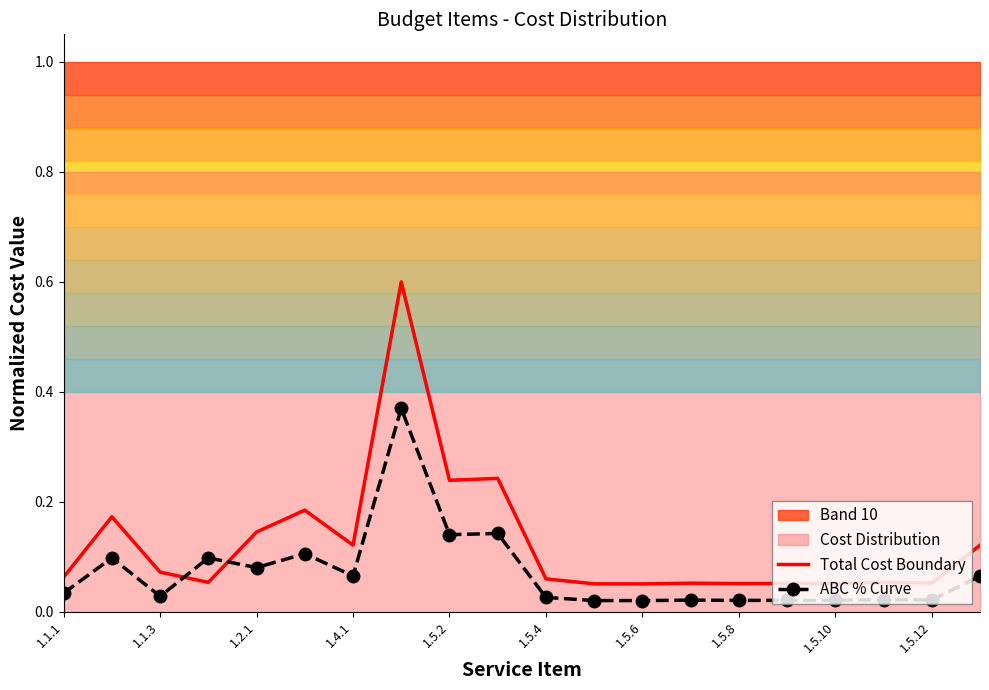

Rank the series by their average value, from lowest to highest.

ABC % Curve, Total Cost Boundary